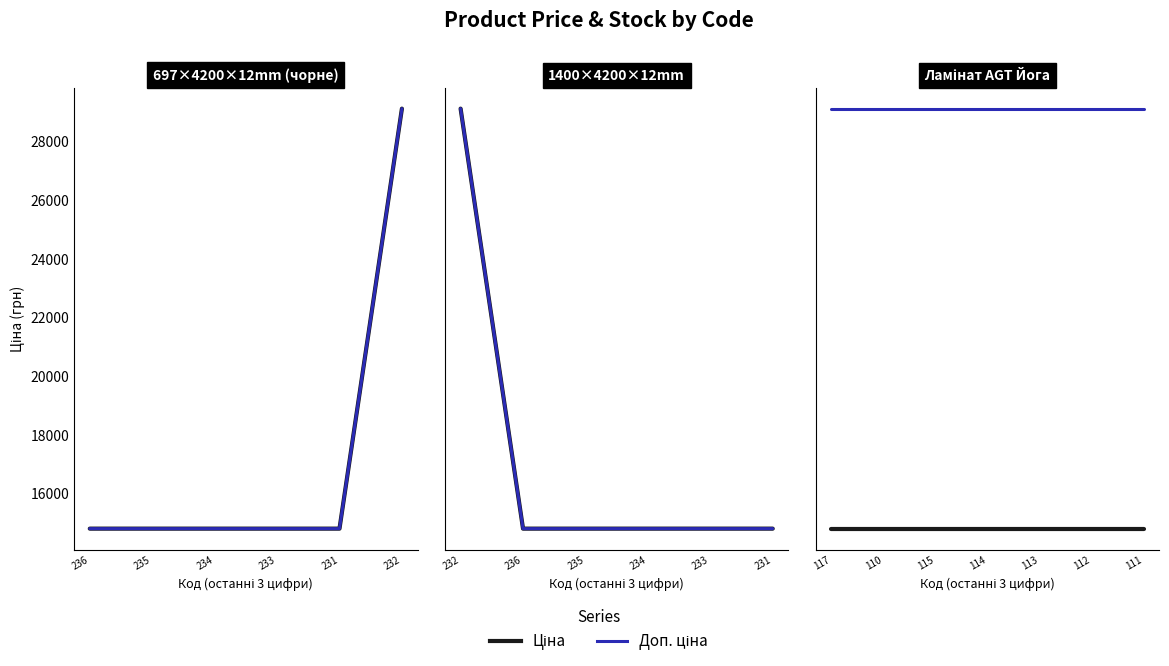

What is the label of the 3rd point from the right?

233